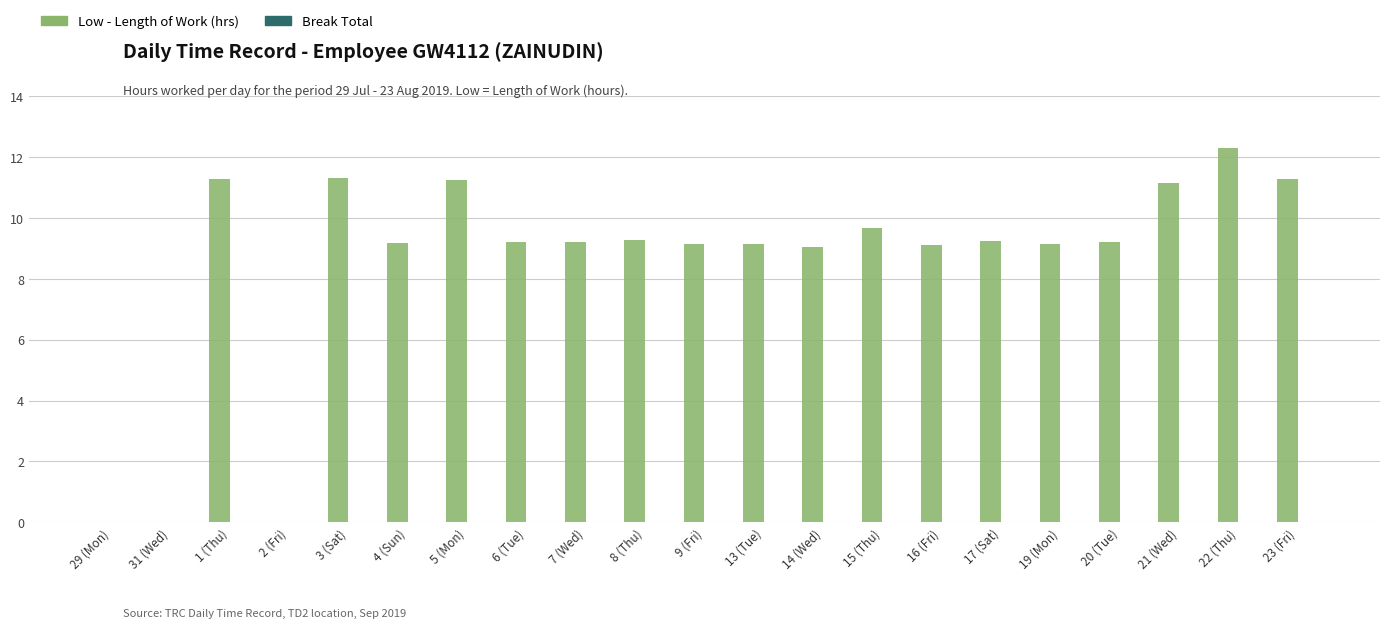

What is the approximate value at 20 (Tue)?

9.2